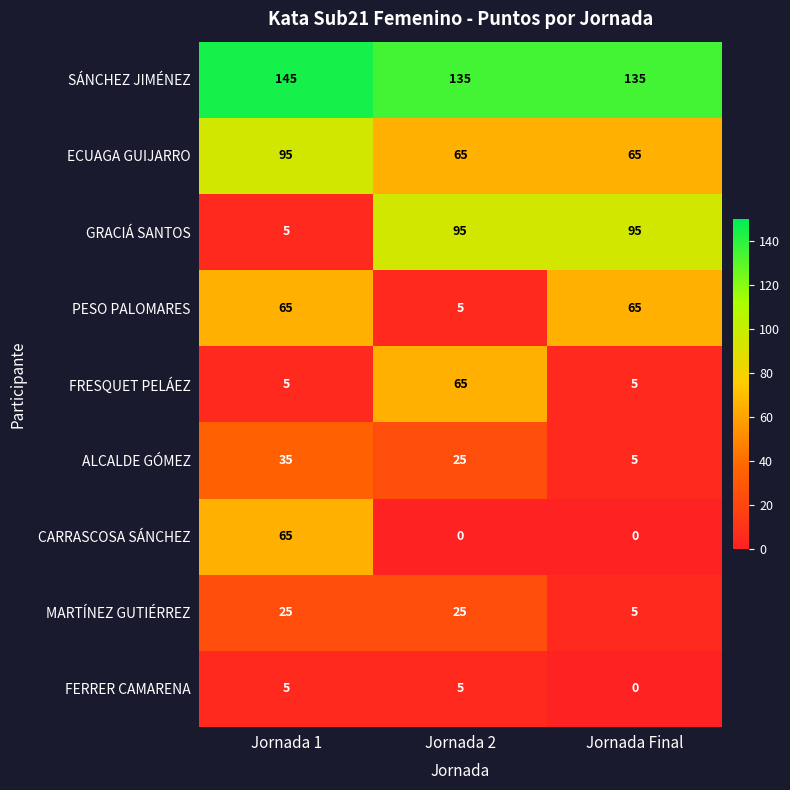

List the labels in order of ALCALDE GÓMEZ value, smallest first.

Jornada Final, Jornada 2, Jornada 1